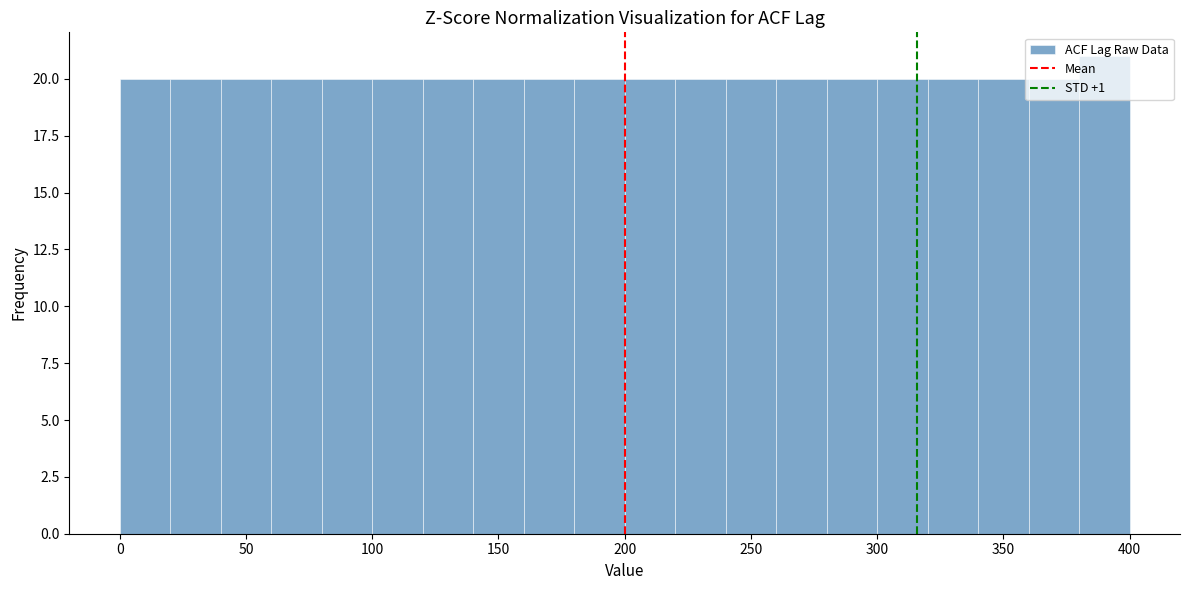

Over which range of the x-axis is the bar tallest?

380 to 400